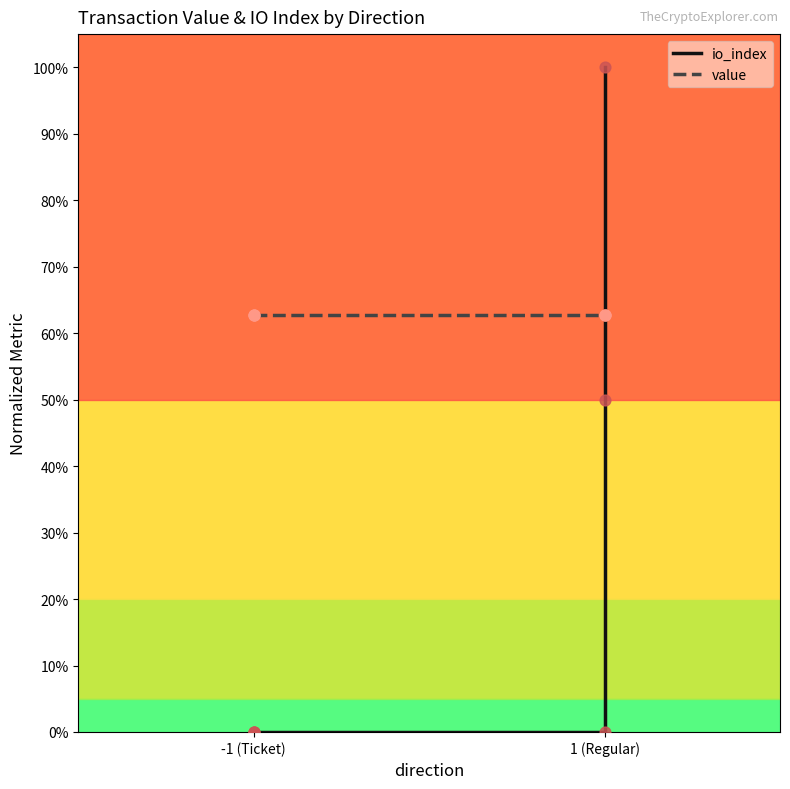

Which series reaches the minimum Y coordinate?

io_index